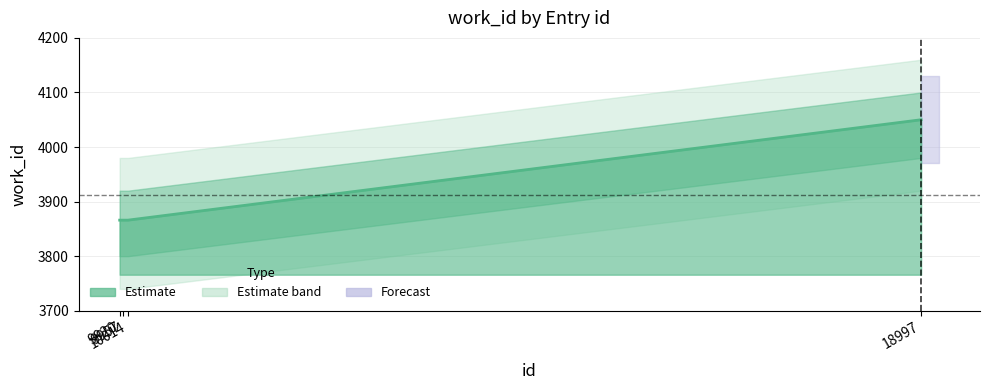

Reading left to right, extract all data points from this chart.

3866	3866	3866	4050